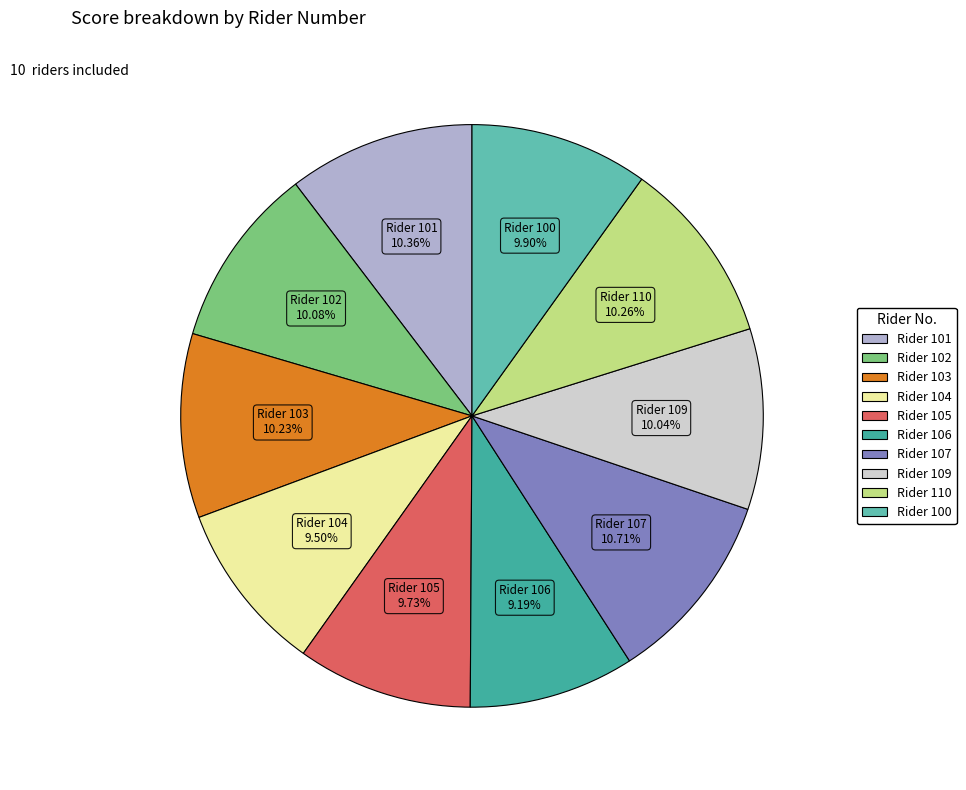

Count the number of slices in the pie.

10